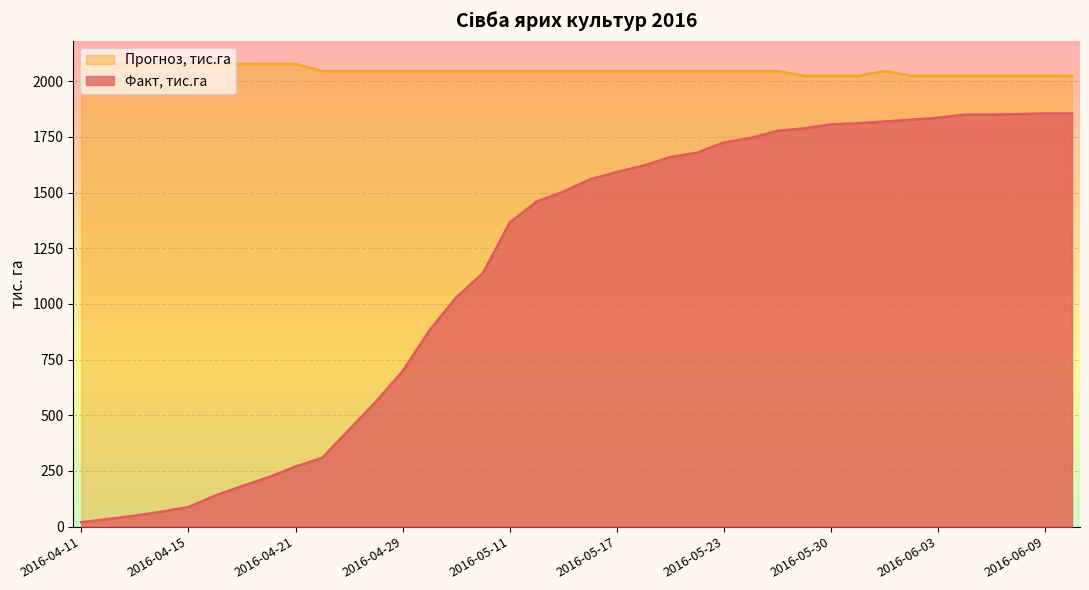

At which category is the sum across all series the highest?

2016-06-09